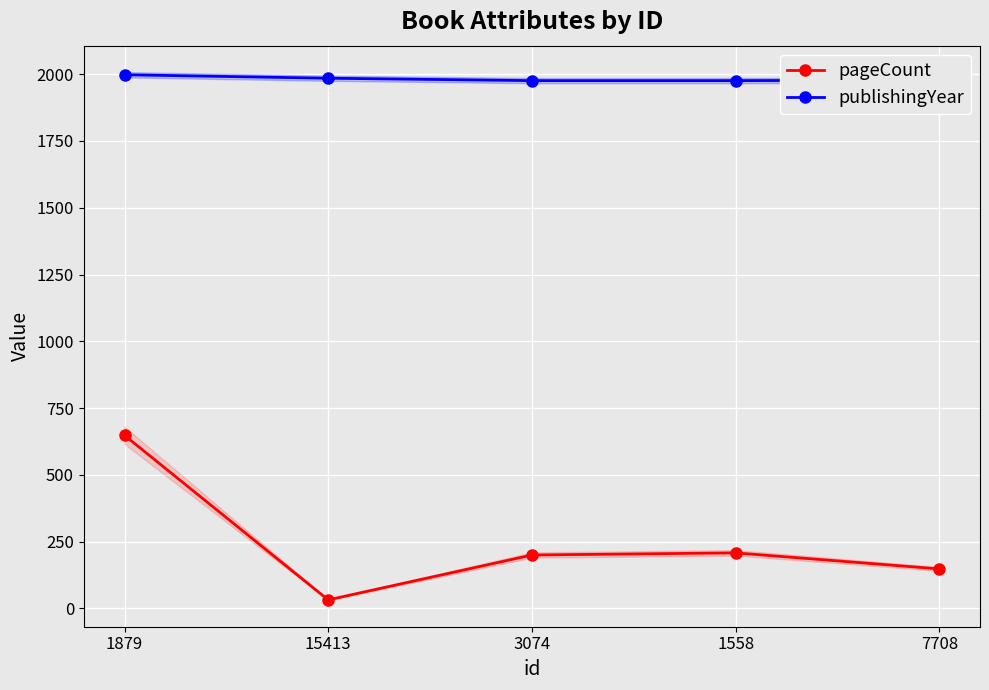

What is the label of the 2nd point from the left?

15413